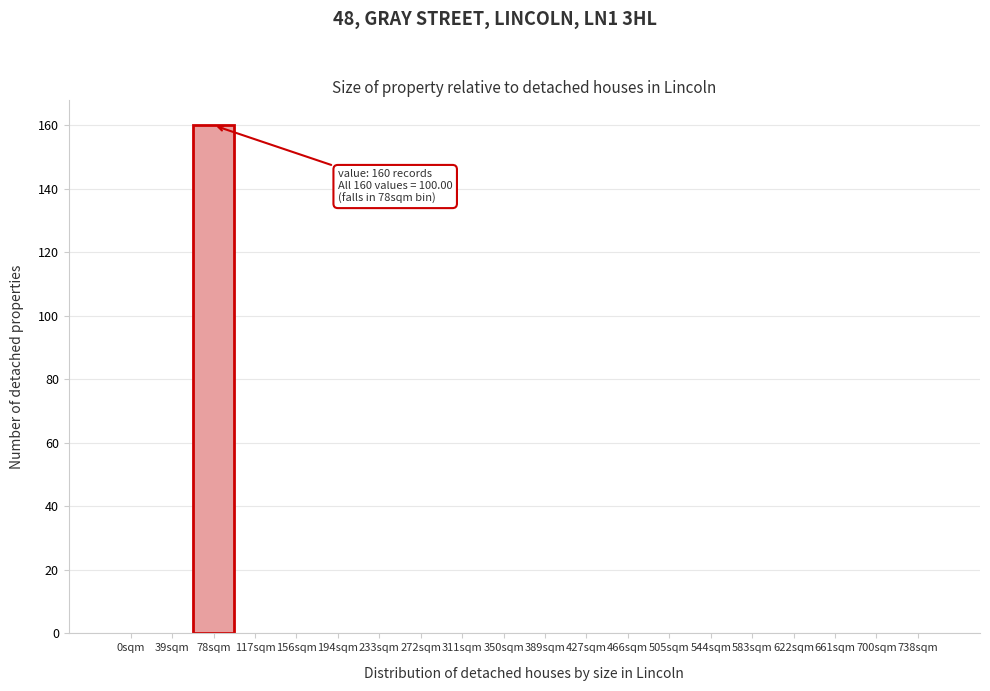

Reading right to left, transcribe all the data shown in this chart.

738sqm=0	700sqm=0	661sqm=0	622sqm=0	583sqm=0	544sqm=0	505sqm=0	466sqm=0	427sqm=0	389sqm=0	350sqm=0	311sqm=0	272sqm=0	233sqm=0	194sqm=0	156sqm=0	117sqm=0	78sqm=160	39sqm=0	0sqm=0